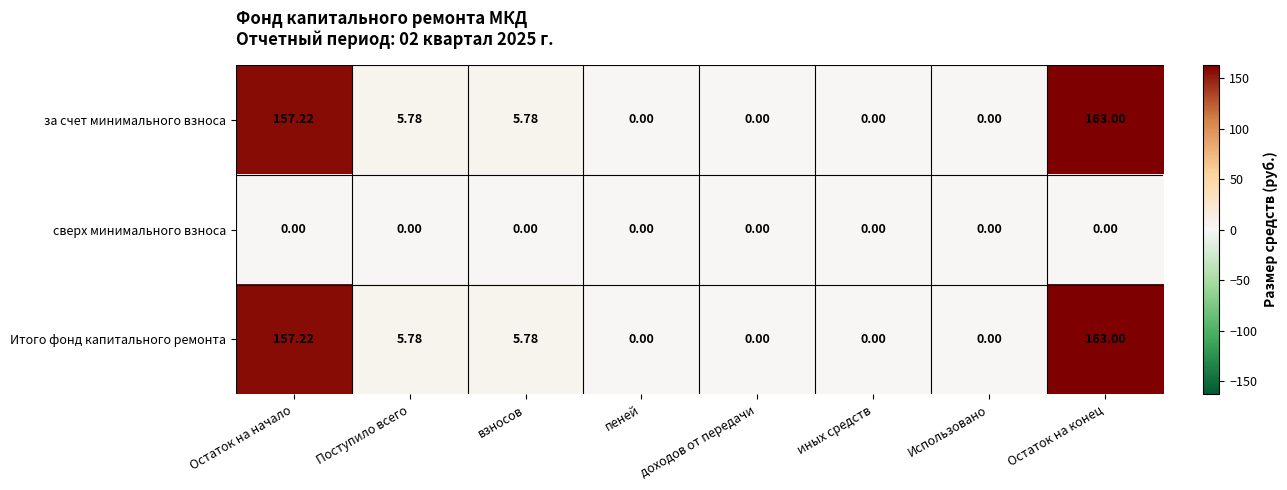

At which category is the sum across all series the highest?

Остаток на конец